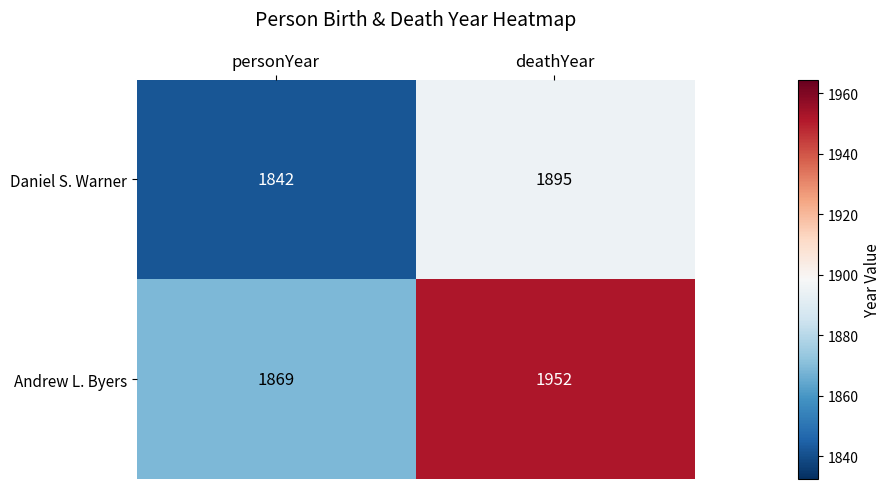

The Daniel S. Warner series shows 1895 at deathYear. True or false?

True